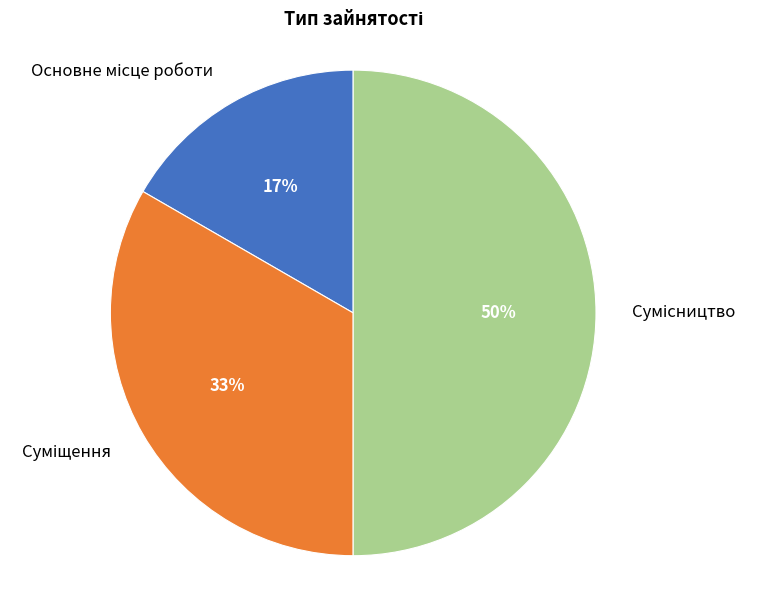

To the nearest percent, what is the difference between the largest and smallest slice percentages?

33%